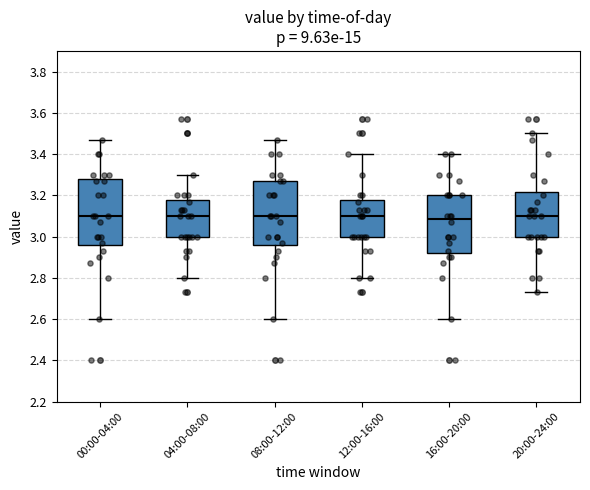

Reading left to right, transcribe this box plot: for each box, give where its median line is, the range the box spans, and where its two whiskers end, as read against the y-axis. The values are not printed on the chart, so give them approximately, as read against the axis.

00:00-04:00: median 3.10, box 2.96 to 3.28, whiskers 2.60 to 3.48
04:00-08:00: median 3.10, box 3.00 to 3.18, whiskers 2.80 to 3.30
08:00-12:00: median 3.10, box 2.96 to 3.28, whiskers 2.60 to 3.48
12:00-16:00: median 3.10, box 3.00 to 3.18, whiskers 2.80 to 3.40
16:00-20:00: median 3.08, box 2.92 to 3.20, whiskers 2.60 to 3.40
20:00-24:00: median 3.10, box 3.00 to 3.22, whiskers 2.74 to 3.50